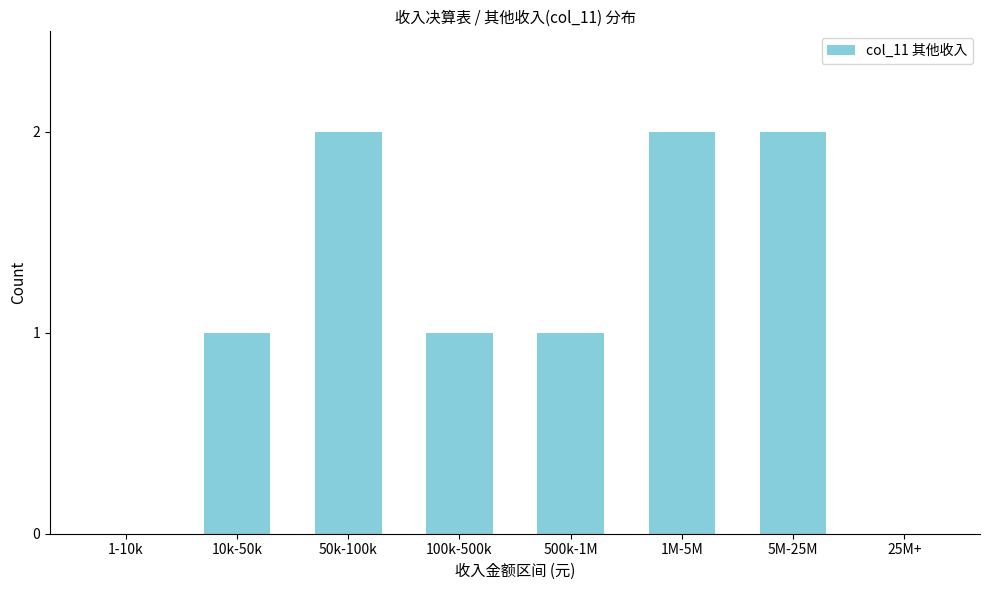

Reading left to right, list all the values displayed in this chart.

1-10k=0	10k-50k=1	50k-100k=2	100k-500k=1	500k-1M=1	1M-5M=2	5M-25M=2	25M+=0